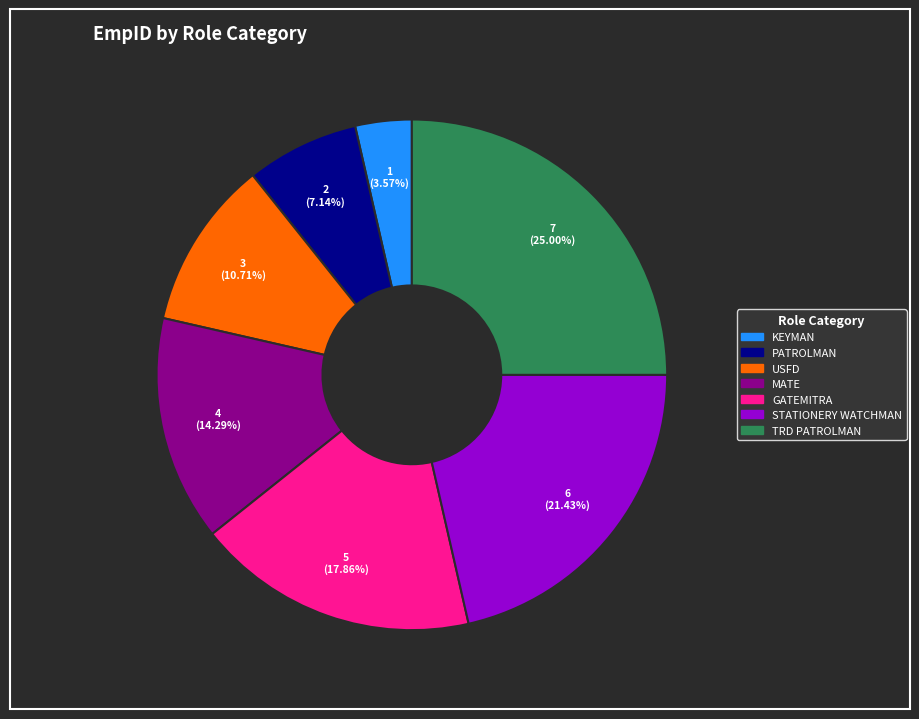

How many slices are in this pie chart?

7